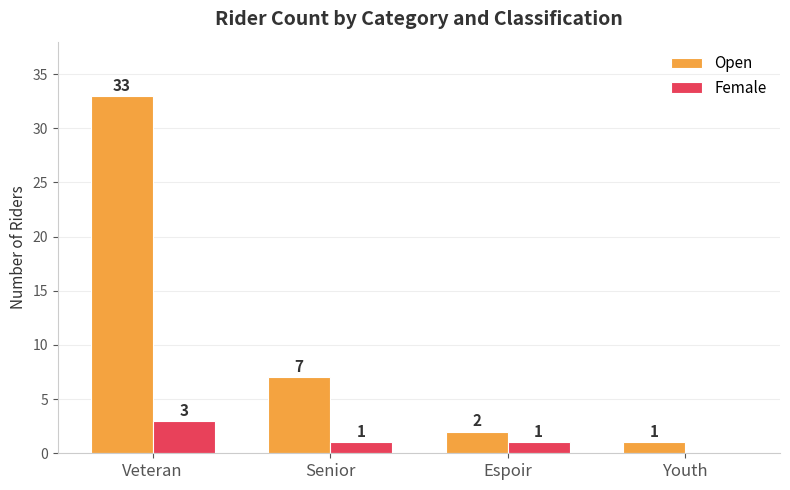

True or false: Open has a value of 7 at Senior.

True